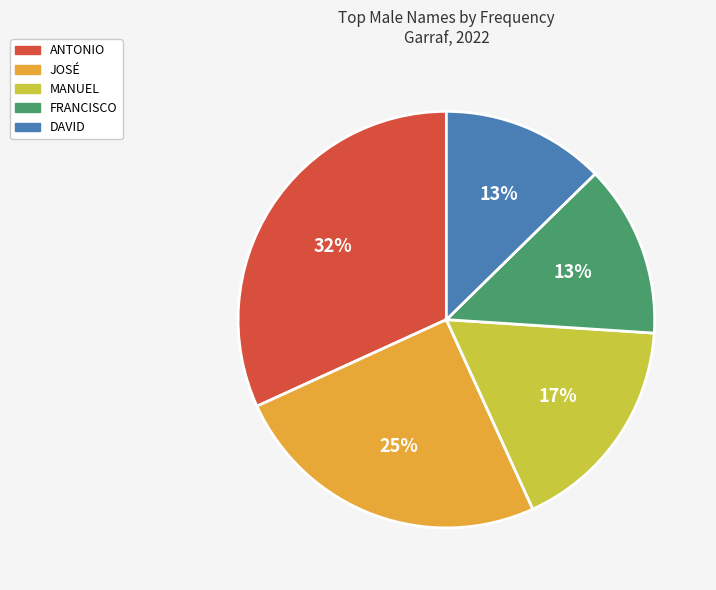

Which category has the biggest portion of the pie?

ANTONIO